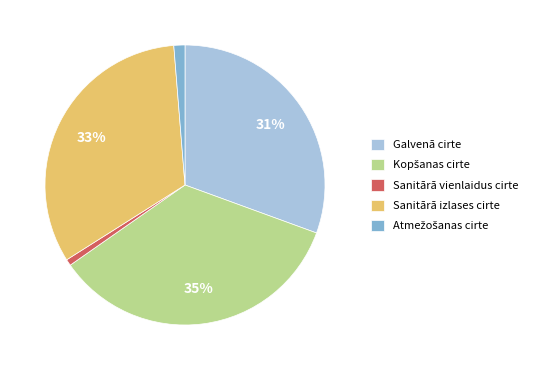

Between Sanitārā izlases cirte and Sanitārā vienlaidus cirte, which is larger?

Sanitārā izlases cirte